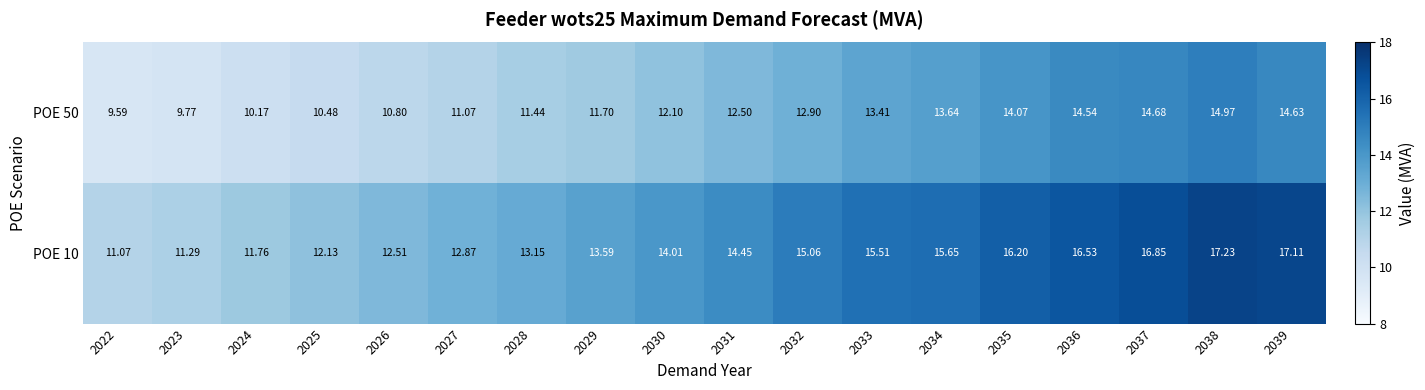

Is the value of POE 50 at 2027 greater than the value of POE 10 at 2034?

No